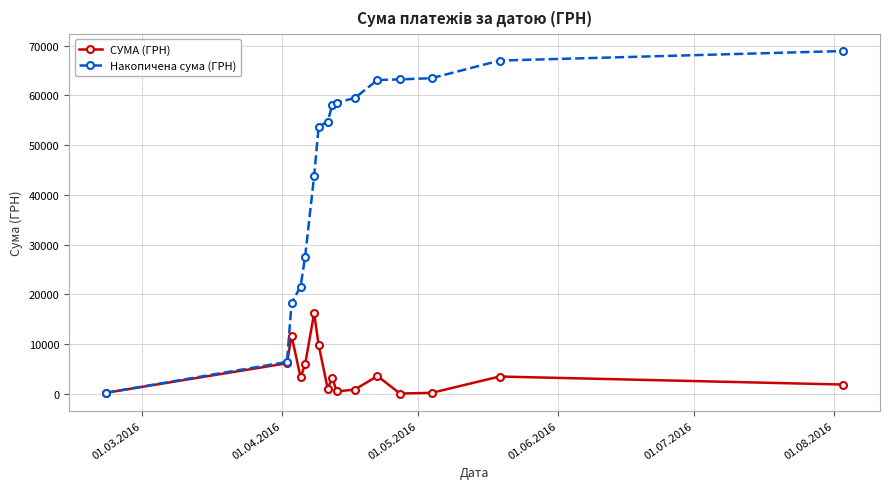

At how many categories does at least one series exceed 25032?

12